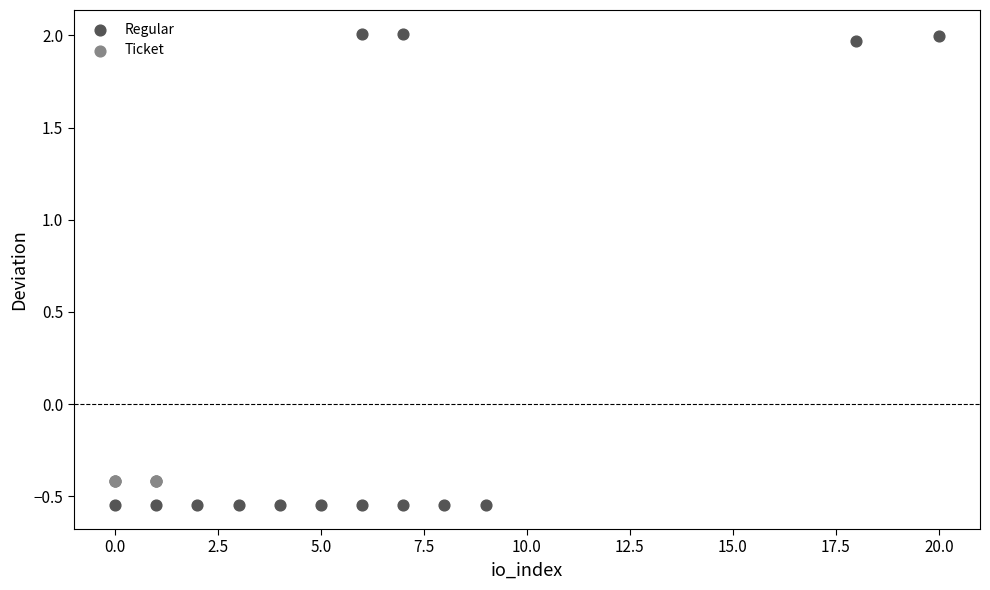

Which series contains the highest Y value?

Regular